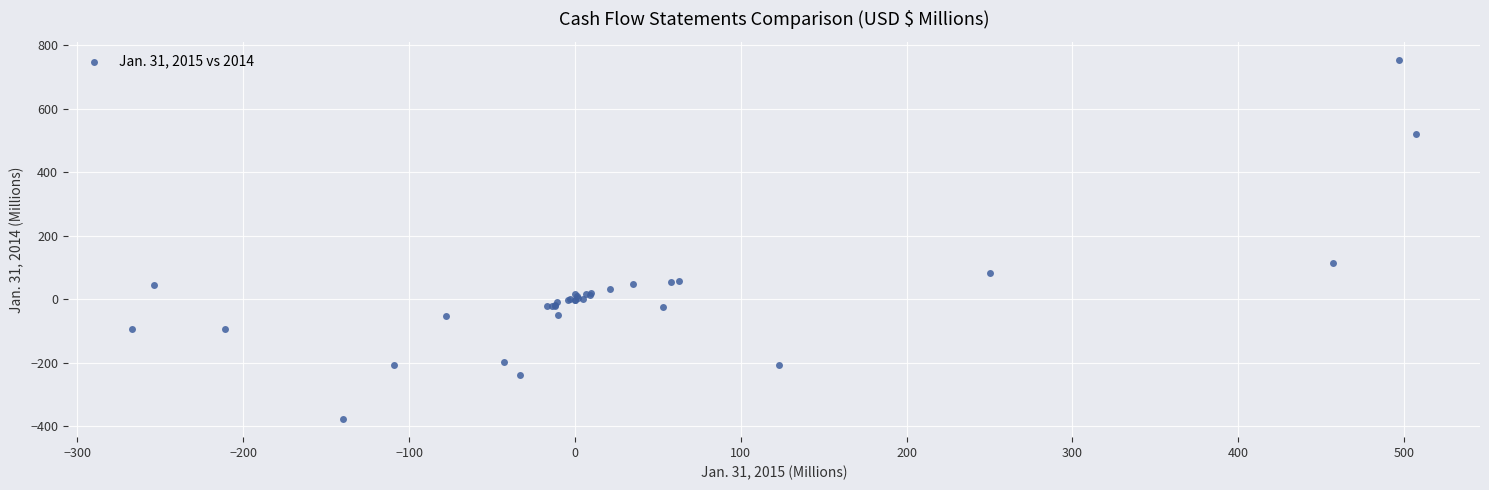

What Y value in the scatter plot is closest to 188?

114